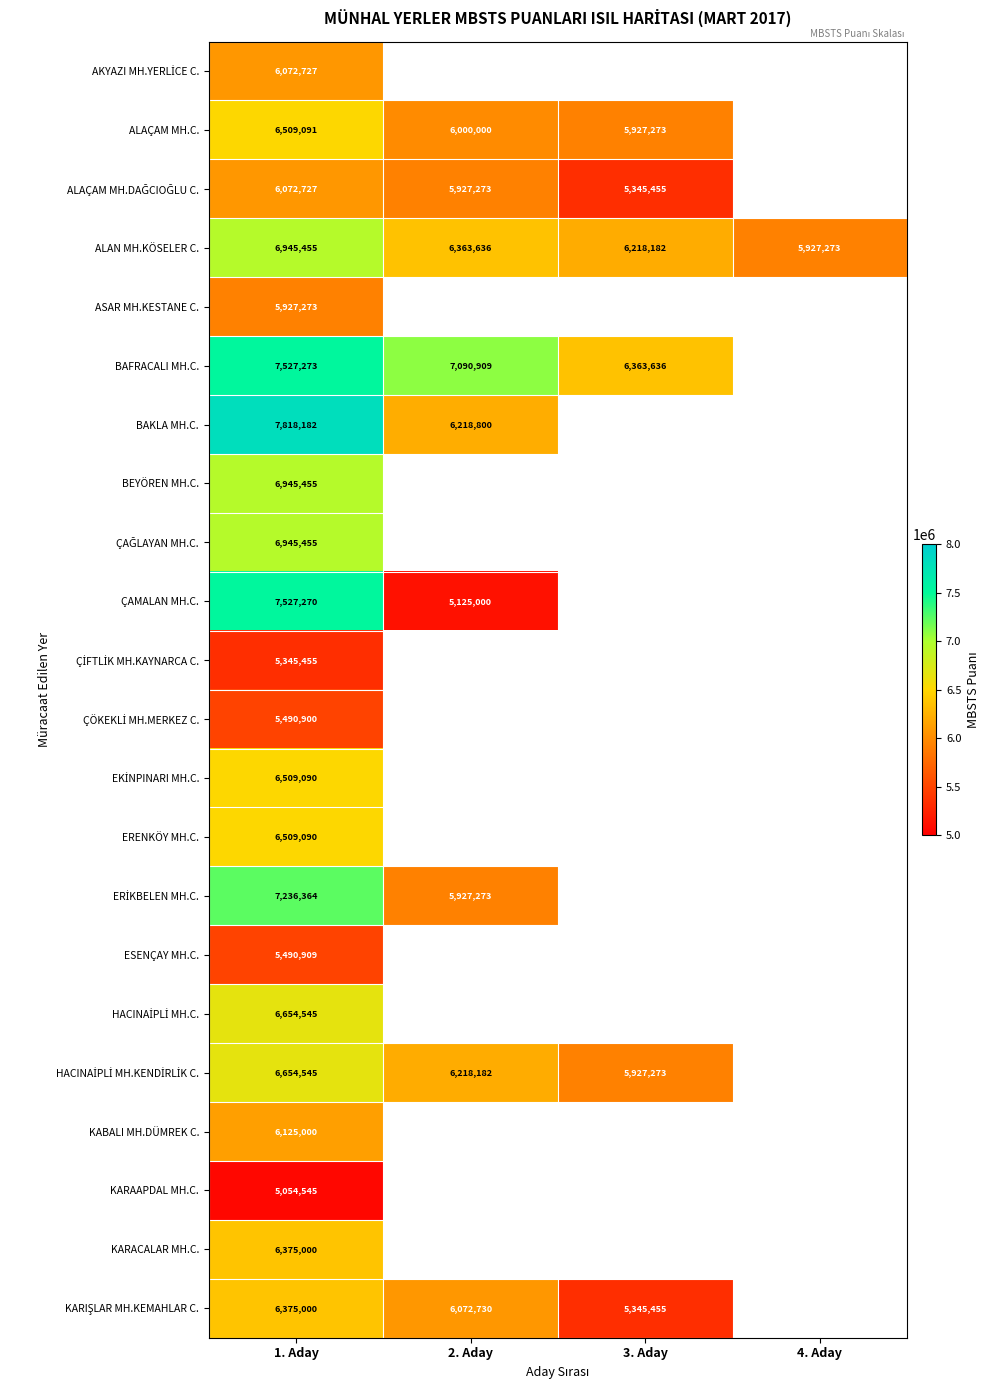

How many ALAN MH.KÖSELER C. values are between 6218182 and 6945455?

3